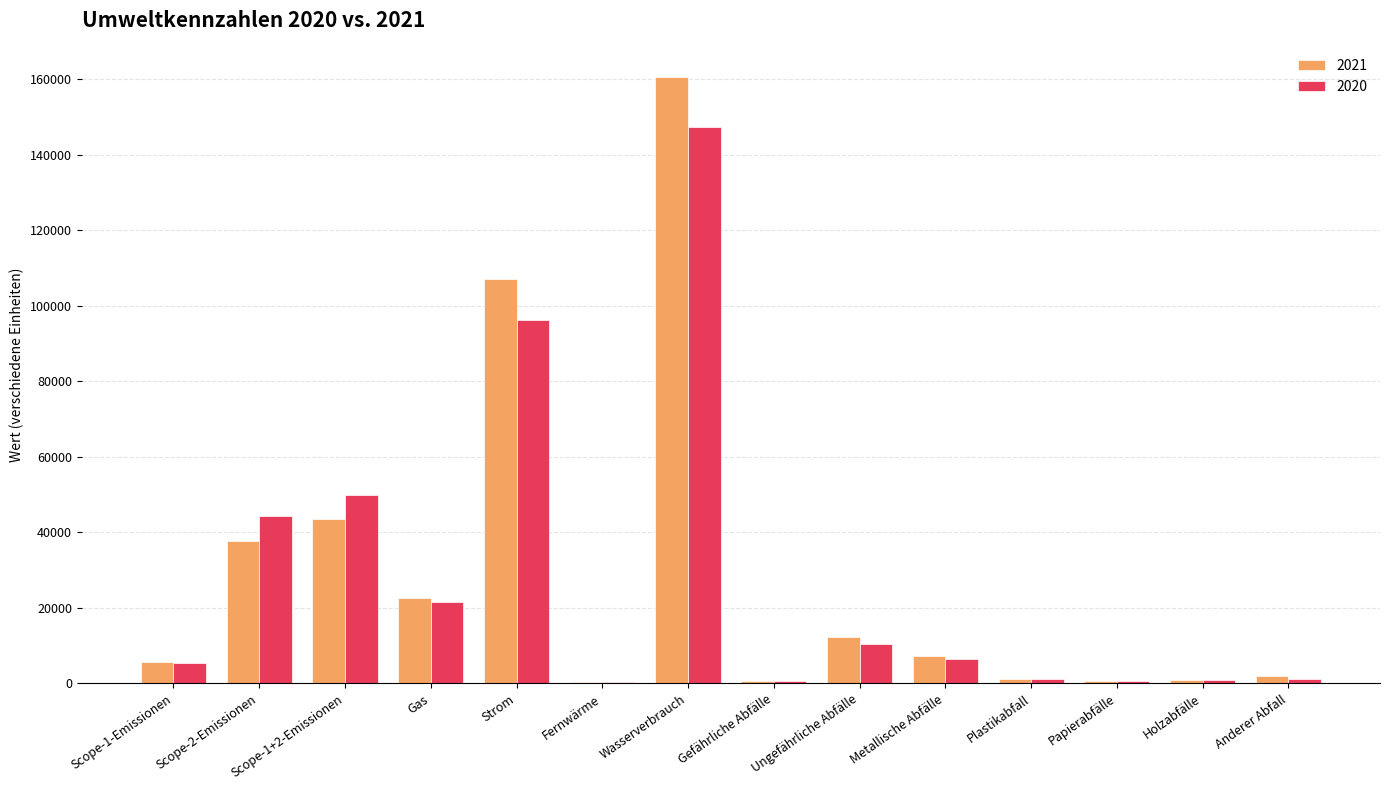

Which category has the highest value in the 2020 series?

Wasserverbrauch